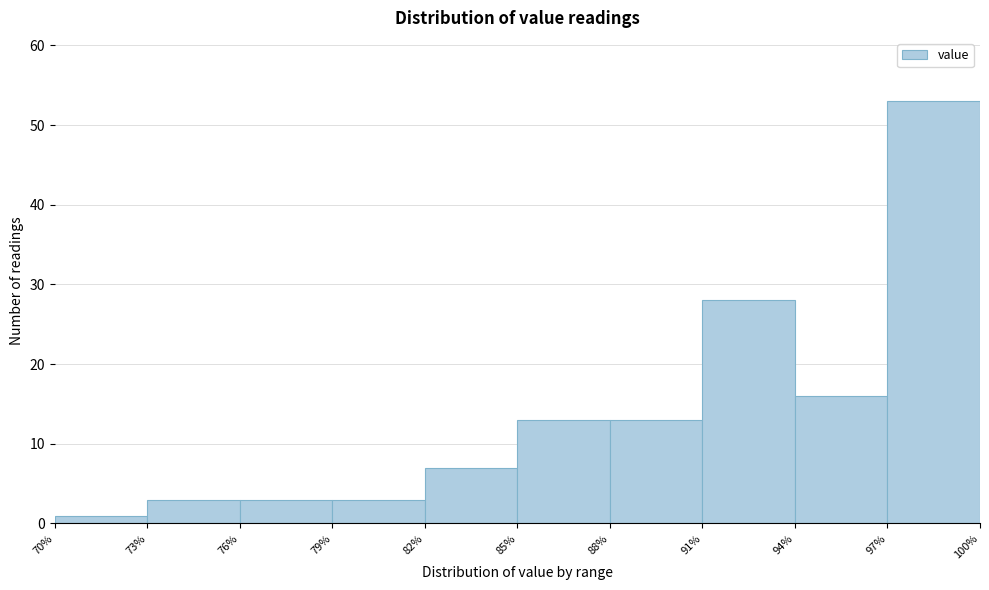

Reading left to right, transcribe this chart: for each bar, give the range it covers on the x-axis and its height. The values are not printed on the chart, so give them approximately, as read against the axis.

70% to 73%: 1
73% to 76%: 3
76% to 79%: 3
79% to 82%: 3
82% to 85%: 7
85% to 88%: 13
88% to 91%: 13
91% to 94%: 28
94% to 97%: 16
97% to 100%: 53